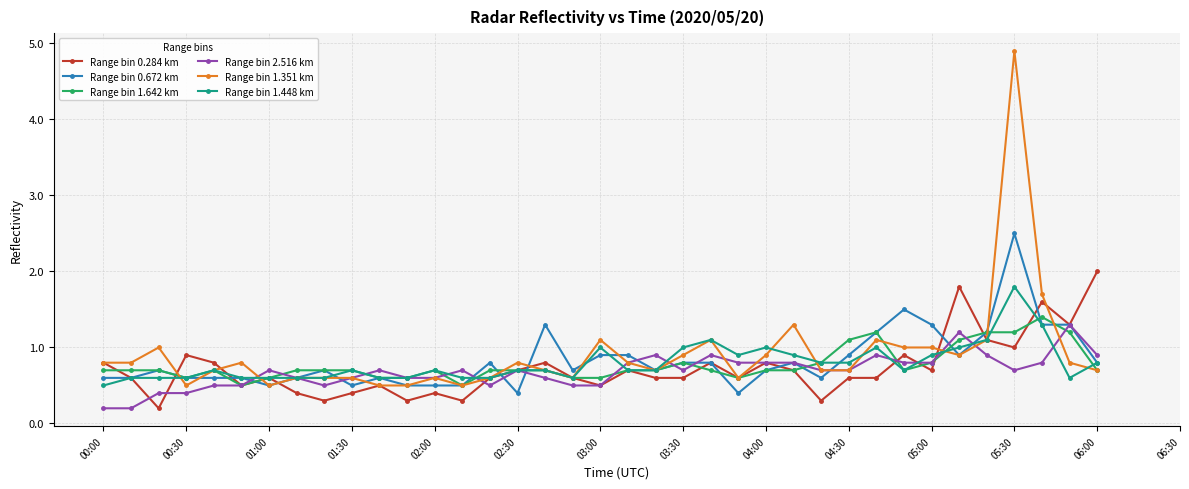

True or false: Range bin 1.642 km has more than 1 points higher than both neighbors.

True